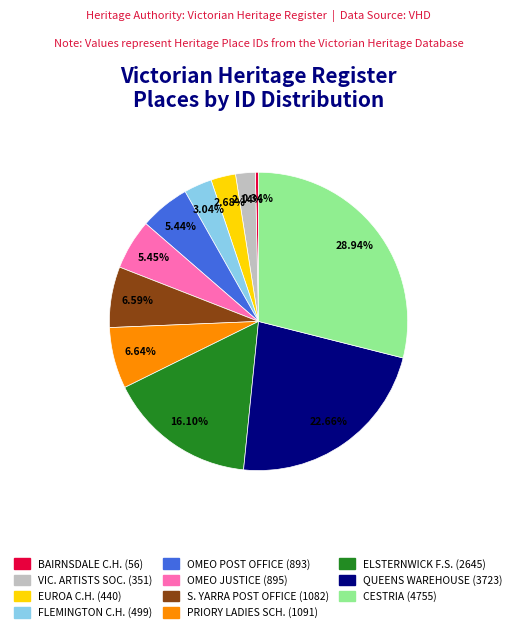

Does any single category account for the majority?

No